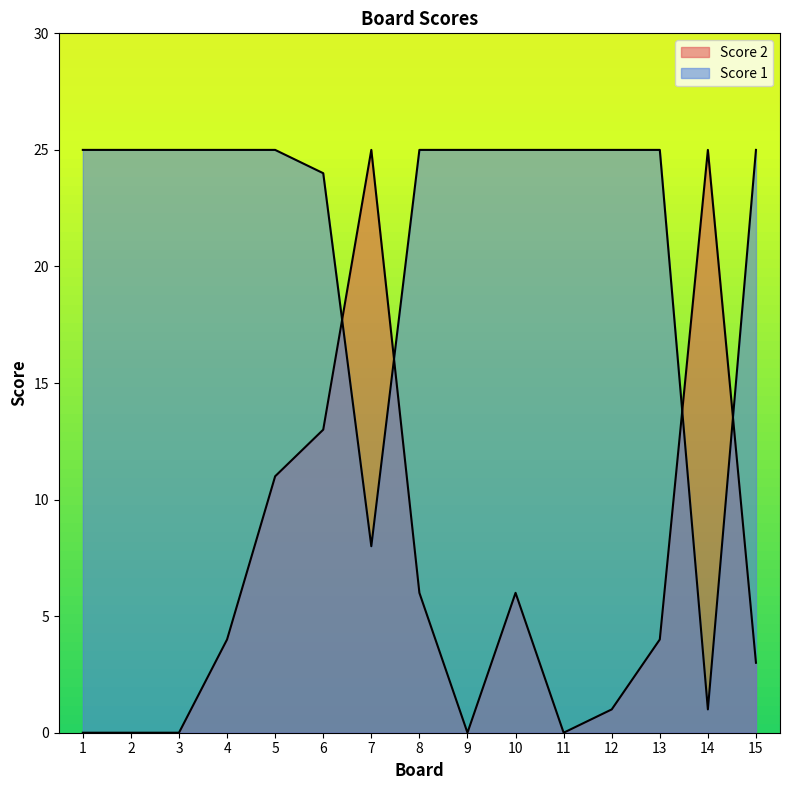

How many values in the Score 2 series are below 4?

7